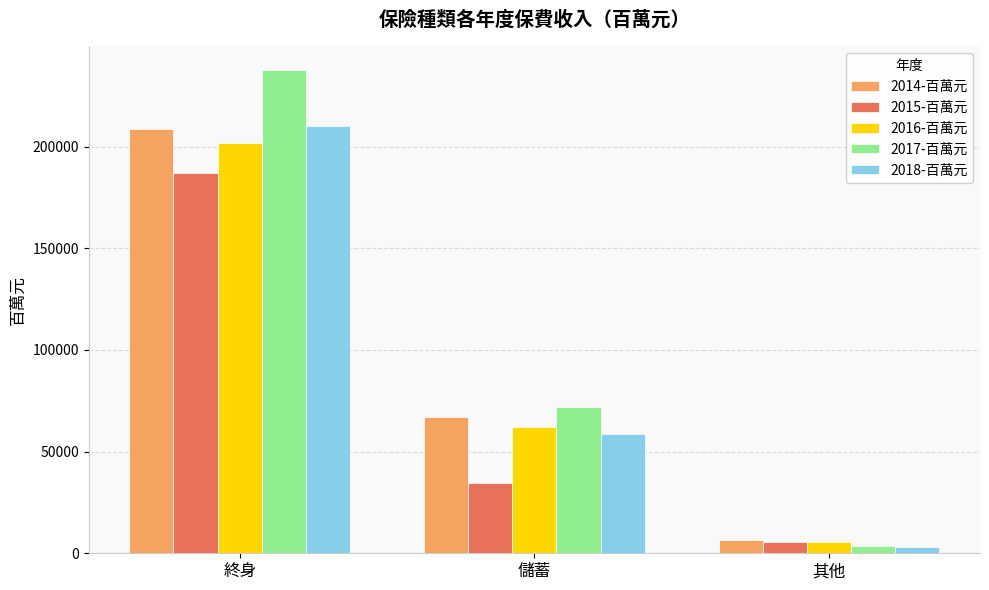

What is the value of the 2014-百萬元 bar at the 2nd from the left?

67134.5